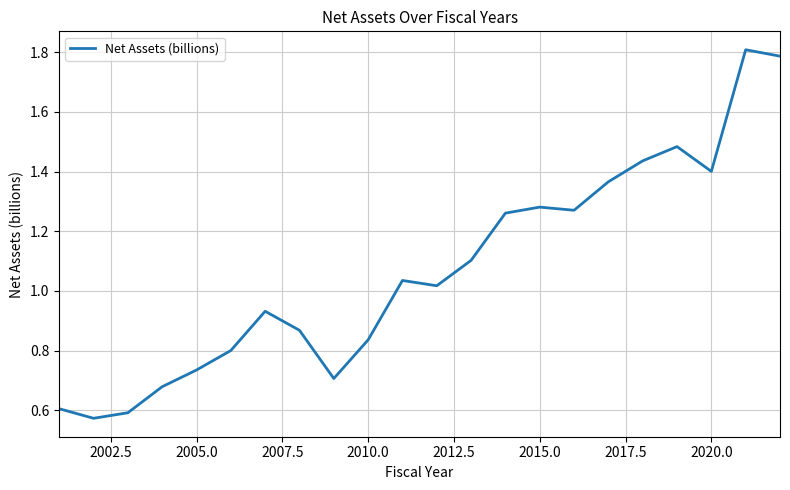

What is the difference between the maximum and minimum values?

1.2